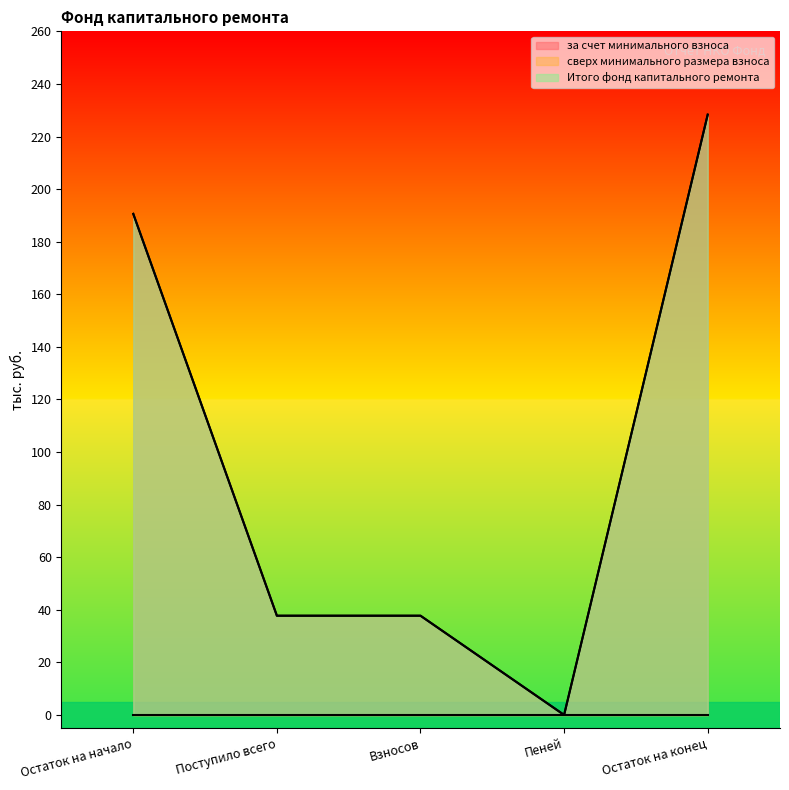

Which label corresponds to the largest value in the chart?

Остаток на конец